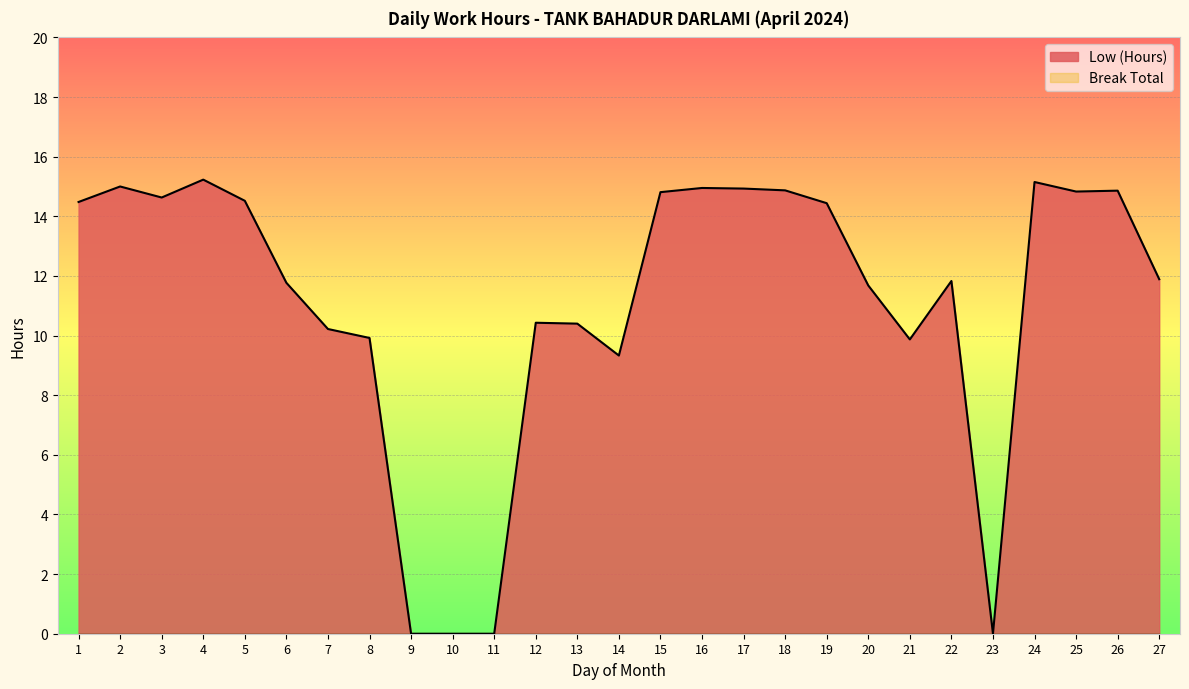

How many data points does each series have?

27